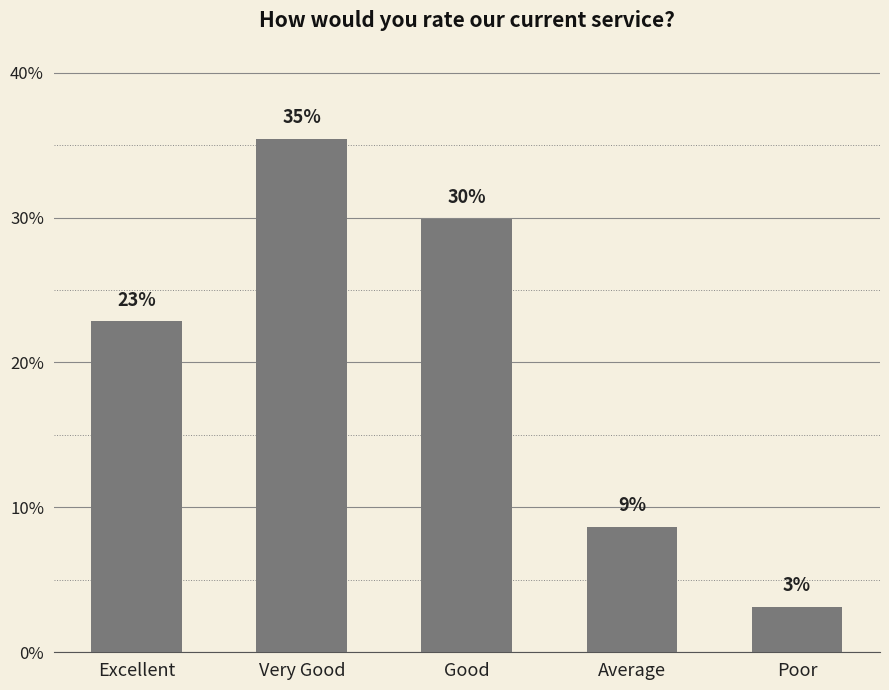

Which has a higher value, Good or Excellent?

Good